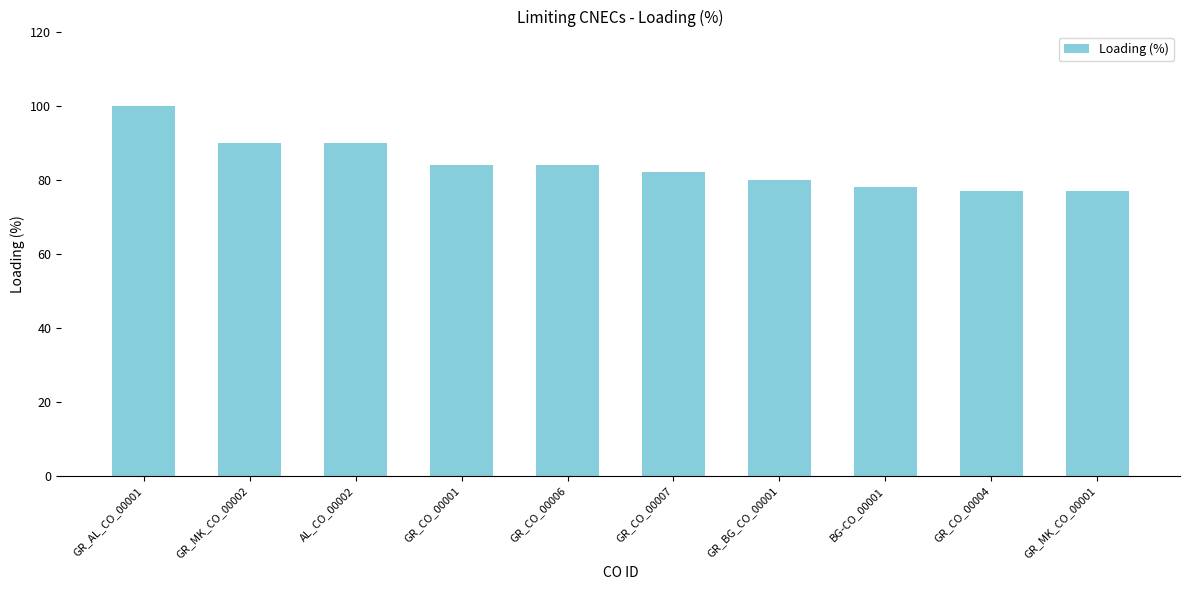

Reading left to right, list all the values displayed in this chart.

100	90	90	84	84	82	80	78	77	77